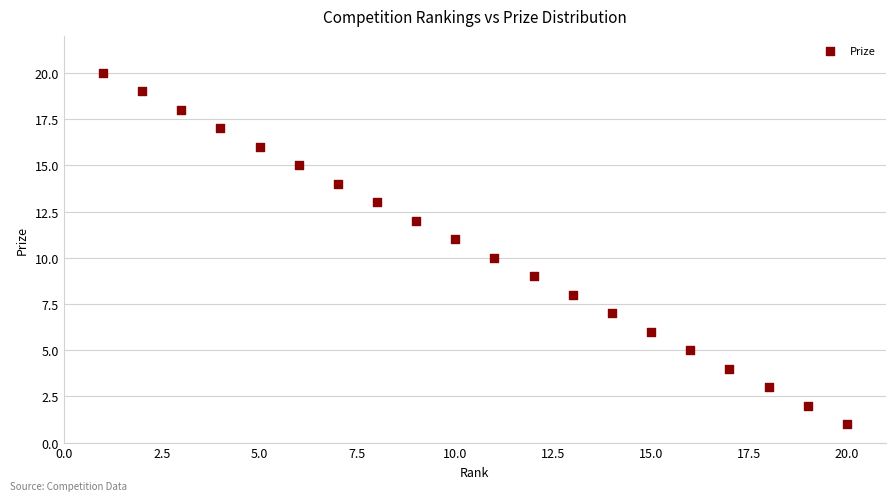

What is the range of X values (max minus min)?

19